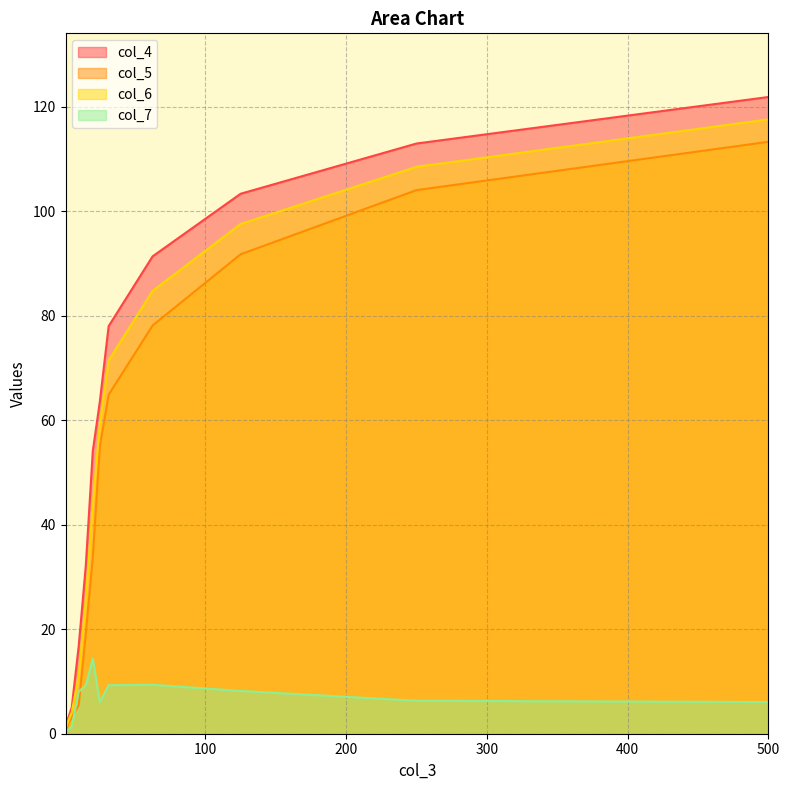

What is the maximum value shown in the chart?

121.9